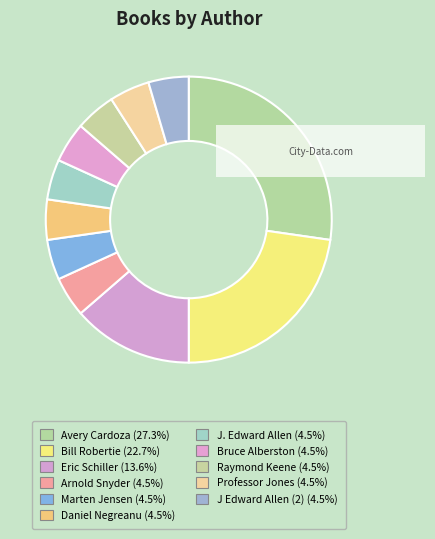

Which category has the smallest portion of the pie?

Arnold Snyder (2092226790)